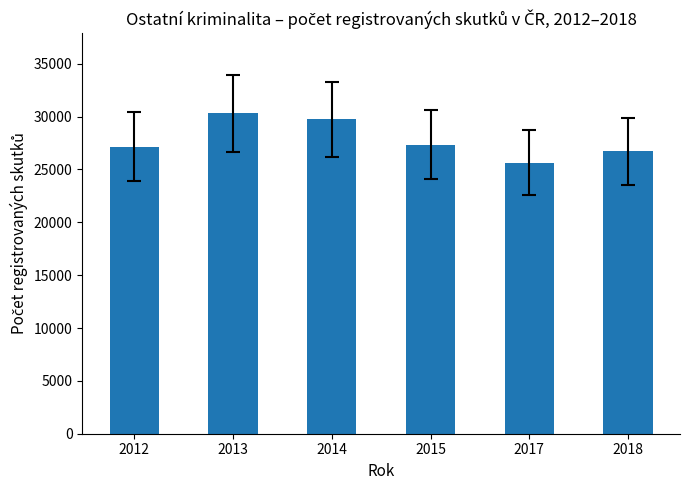

Reading left to right, list all the values displayed in this chart.

2012=27140	2013=30316	2014=29729	2015=27340	2017=25635	2018=26703